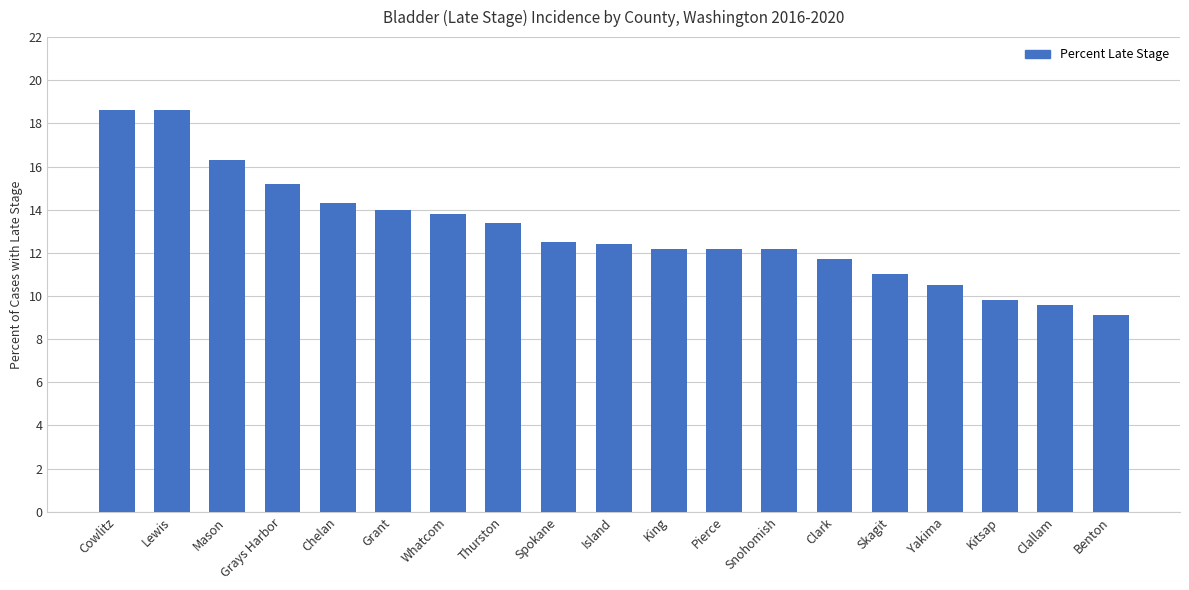

What is the maximum value shown in the chart?

18.6